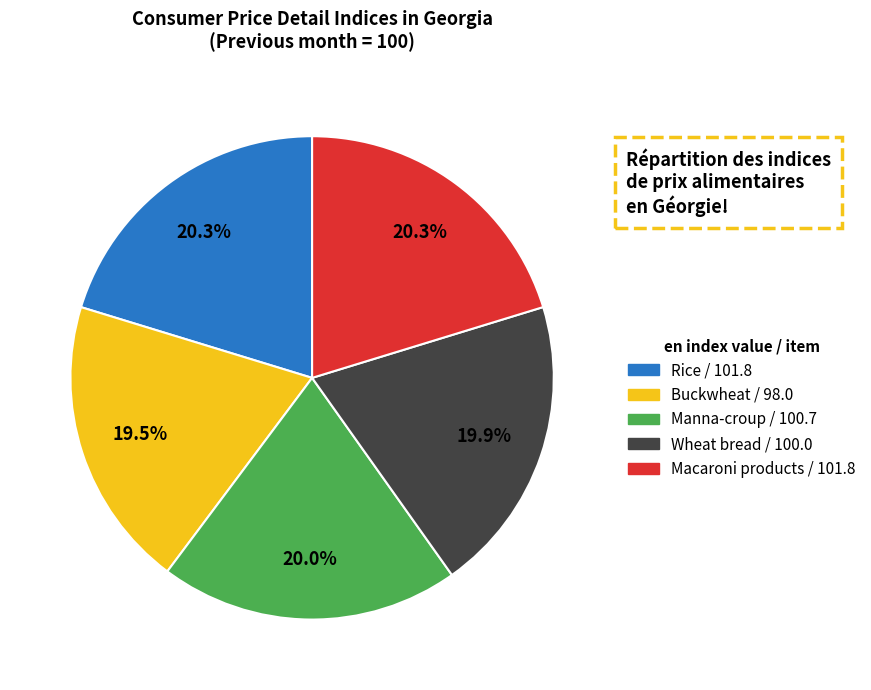

How many slices are in this pie chart?

5